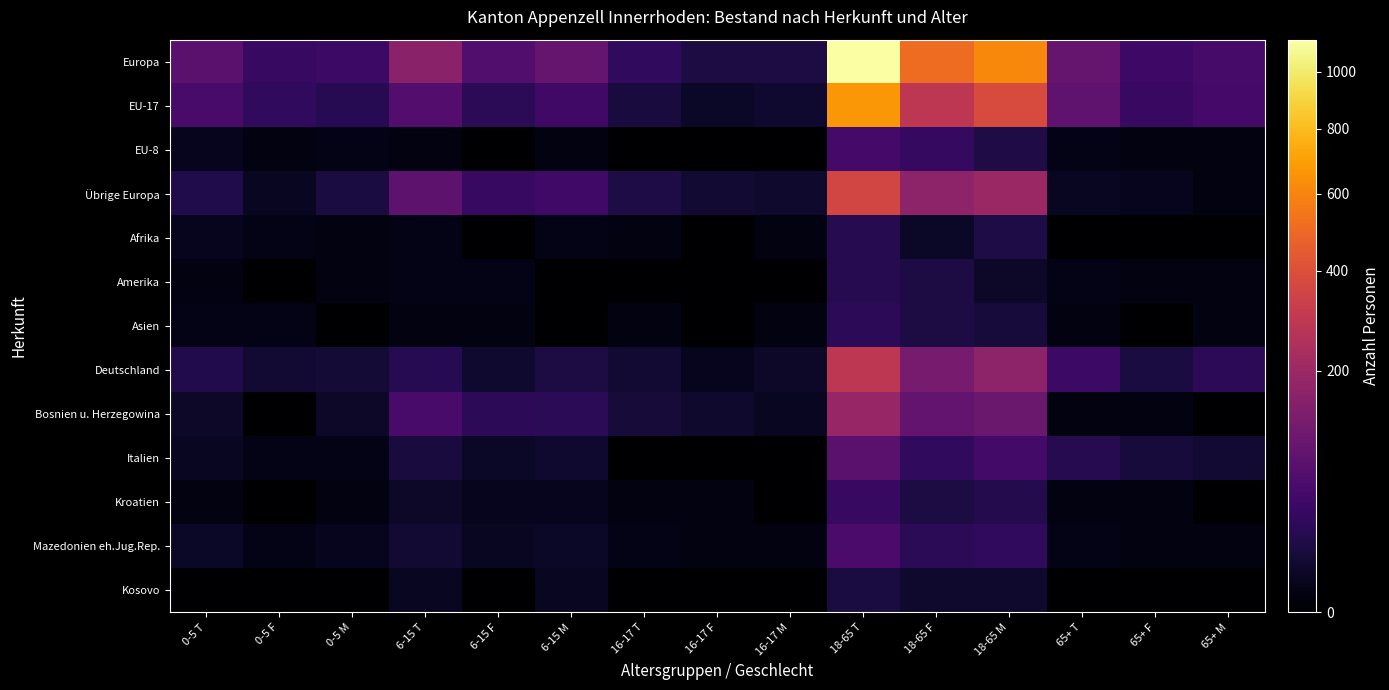

Reading left to right, list all the values displayed in this chart.

Europa: 0-5 T=75	0-5 F=35	0-5 M=40	6-15 T=158	6-15 F=65	6-15 M=93	16-17 T=30	16-17 F=15	16-17 M=15	18-65 T=1123	18-65 F=509	18-65 M=614	65+ T=93	65+ F=42	65+ M=51
EU-17: 0-5 T=53	0-5 F=30	0-5 M=23	6-15 T=68	6-15 F=25	6-15 M=43	16-17 T=13	16-17 F=5	16-17 M=8	18-65 T=670	18-65 F=288	18-65 M=382	65+ T=86	65+ F=37	65+ M=49
EU-8: 0-5 T=3	0-5 F=1	0-5 M=2	6-15 T=1	6-15 F=0	6-15 M=1	16-17 T=0	16-17 F=0	16-17 M=0	18-65 T=49	18-65 F=32	18-65 M=17	65+ T=2	65+ F=1	65+ M=1
Übrige Europa: 0-5 T=18	0-5 F=4	0-5 M=14	6-15 T=81	6-15 F=36	6-15 M=45	16-17 T=16	16-17 F=9	16-17 M=7	18-65 T=360	18-65 F=167	18-65 M=193	65+ T=4	65+ F=3	65+ M=1
Afrika: 0-5 T=3	0-5 F=2	0-5 M=1	6-15 T=2	6-15 F=0	6-15 M=2	16-17 T=1	16-17 F=0	16-17 M=1	18-65 T=21	18-65 F=5	18-65 M=16	65+ T=0	65+ F=0	65+ M=0
Amerika: 0-5 T=1	0-5 F=0	0-5 M=1	6-15 T=2	6-15 F=2	6-15 M=0	16-17 T=0	16-17 F=0	16-17 M=0	18-65 T=21	18-65 F=15	18-65 M=6	65+ T=2	65+ F=1	65+ M=1
Asien: 0-5 T=2	0-5 F=2	0-5 M=0	6-15 T=1	6-15 F=1	6-15 M=0	16-17 T=1	16-17 F=0	16-17 M=1	18-65 T=27	18-65 F=15	18-65 M=12	65+ T=1	65+ F=0	65+ M=1
Deutschland: 0-5 T=19	0-5 F=9	0-5 M=10	6-15 T=23	6-15 F=8	6-15 M=15	16-17 T=9	16-17 F=3	16-17 M=6	18-65 T=286	18-65 F=121	18-65 M=165	65+ T=41	65+ F=14	65+ M=27
Bosnien u. Herzegowina: 0-5 T=6	0-5 F=0	0-5 M=6	6-15 T=52	6-15 F=27	6-15 M=25	16-17 T=11	16-17 F=7	16-17 M=4	18-65 T=186	18-65 F=87	18-65 M=99	65+ T=1	65+ F=1	65+ M=0
Italien: 0-5 T=4	0-5 F=2	0-5 M=2	6-15 T=13	6-15 F=5	6-15 M=8	16-17 T=0	16-17 F=0	16-17 M=0	18-65 T=76	18-65 F=29	18-65 M=47	65+ T=21	65+ F=12	65+ M=9
Kroatien: 0-5 T=1	0-5 F=0	0-5 M=1	6-15 T=6	6-15 F=3	6-15 M=3	16-17 T=1	16-17 F=1	16-17 M=0	18-65 T=35	18-65 F=15	18-65 M=20	65+ T=1	65+ F=1	65+ M=0
Mazedonien eh.Jug.Rep.: 0-5 T=5	0-5 F=2	0-5 M=3	6-15 T=9	6-15 F=4	6-15 M=5	16-17 T=2	16-17 F=1	16-17 M=1	18-65 T=54	18-65 F=25	18-65 M=29	65+ T=2	65+ F=1	65+ M=1
Kosovo: 0-5 T=0	0-5 F=0	0-5 M=0	6-15 T=4	6-15 F=0	6-15 M=4	16-17 T=0	16-17 F=0	16-17 M=0	18-65 T=14	18-65 F=7	18-65 M=7	65+ T=0	65+ F=0	65+ M=0